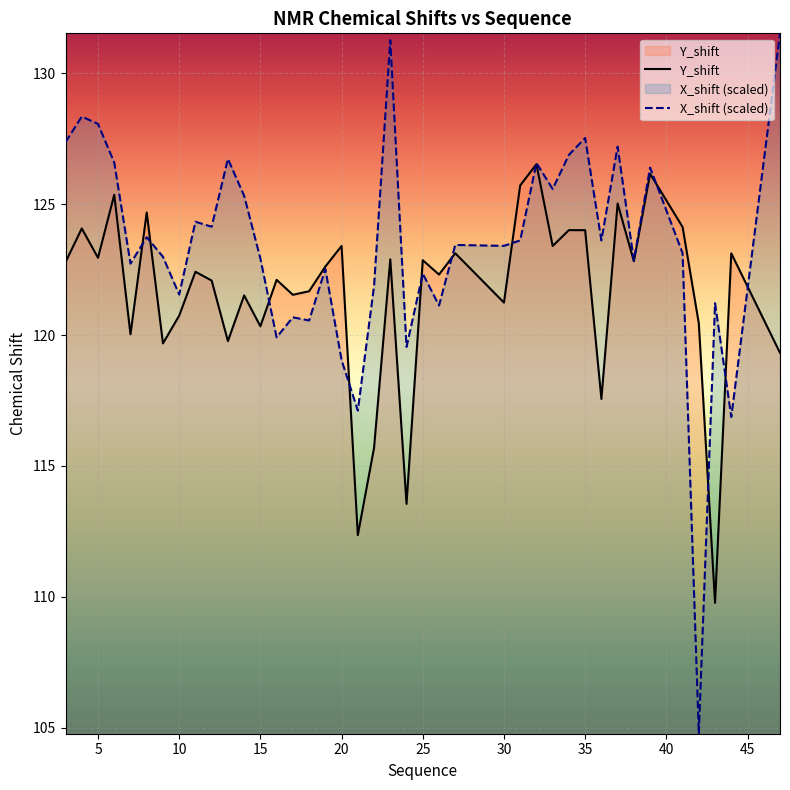

Which series has the largest total across all categories?

X_shift (scaled)